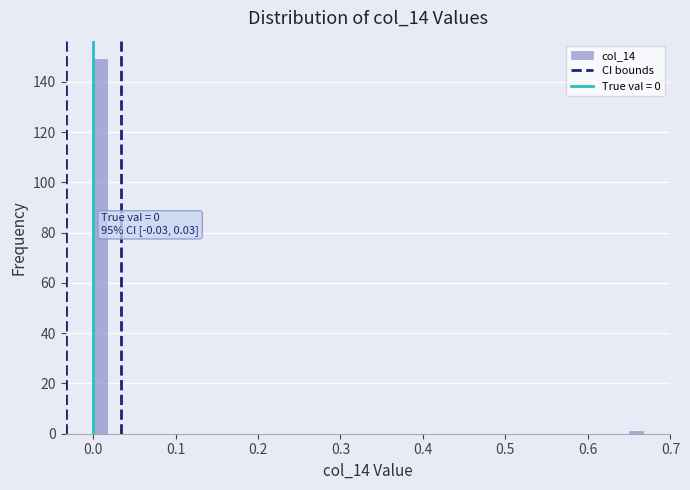

Around what value on the x-axis is the tallest bar? Give the approximate position of its centre, as read against the axis.

0.01